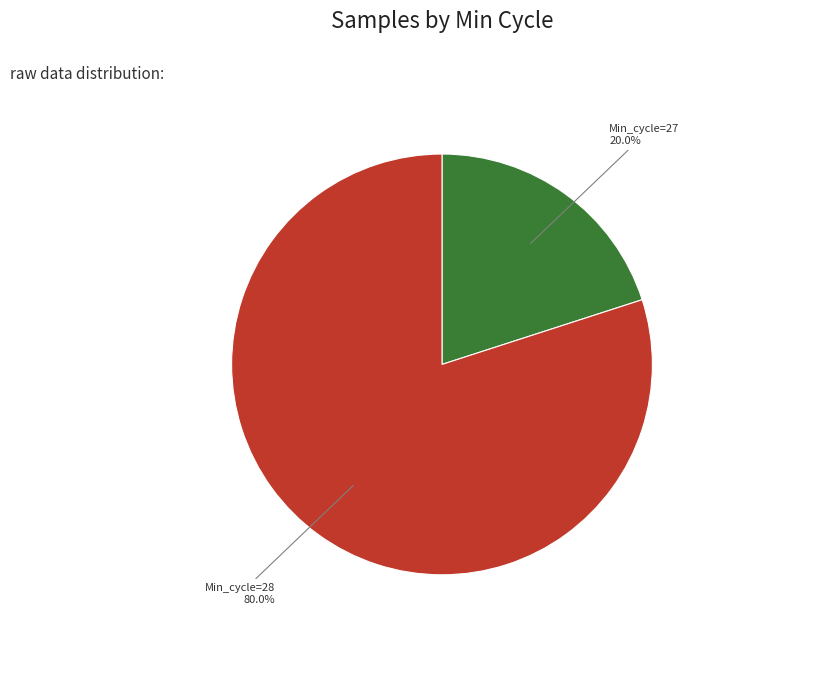

Does Min_cycle=28 account for over 50% of the chart?

Yes